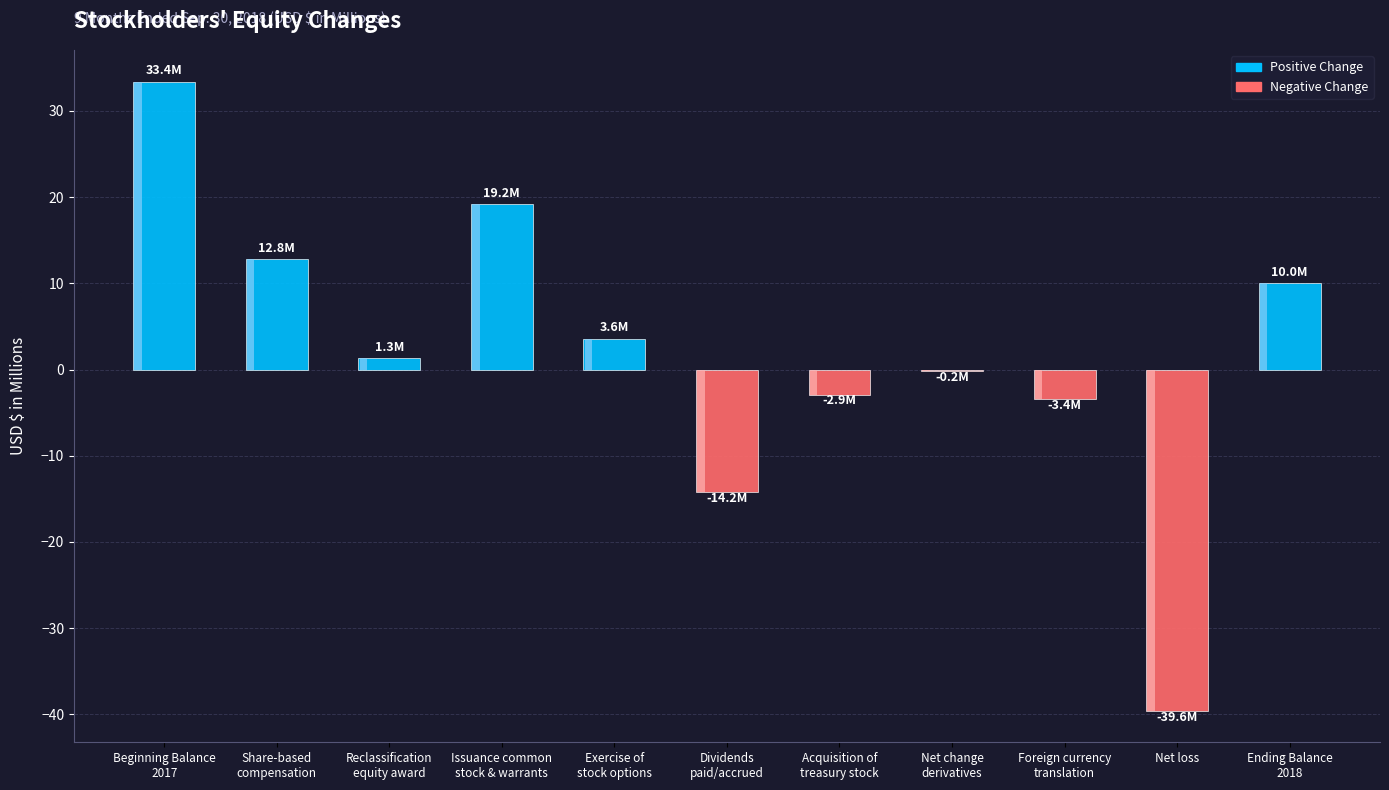

How many values are below zero?

5